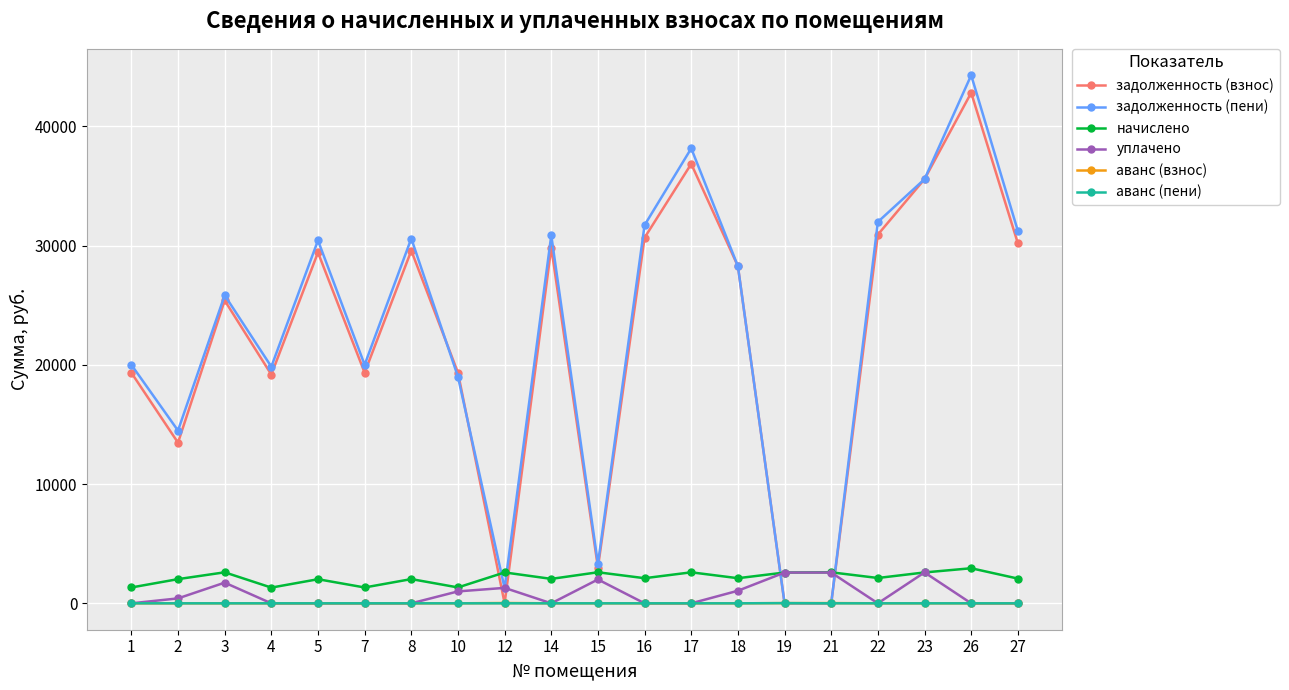

Which series ends up on top after the final intersection of задолженность (пени) and аванс (пени)?

задолженность (пени)